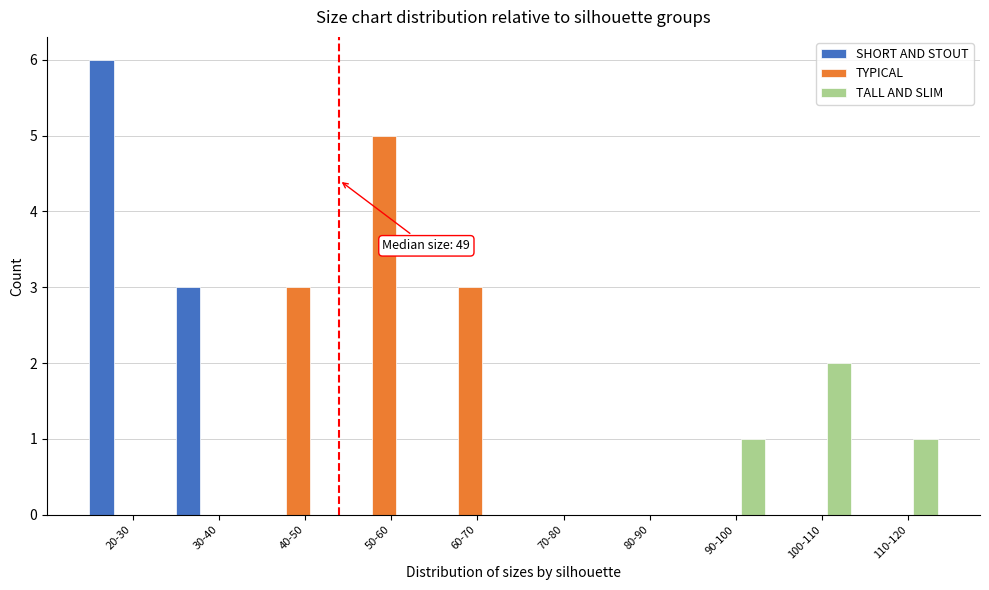

Reading right to left, transcribe all the data shown in this chart.

SHORT AND STOUT: 110-120=0	100-110=0	90-100=0	80-90=0	70-80=0	60-70=0	50-60=0	40-50=0	30-40=3	20-30=6
TYPICAL: 110-120=0	100-110=0	90-100=0	80-90=0	70-80=0	60-70=3	50-60=5	40-50=3	30-40=0	20-30=0
TALL AND SLIM: 110-120=1	100-110=2	90-100=1	80-90=0	70-80=0	60-70=0	50-60=0	40-50=0	30-40=0	20-30=0